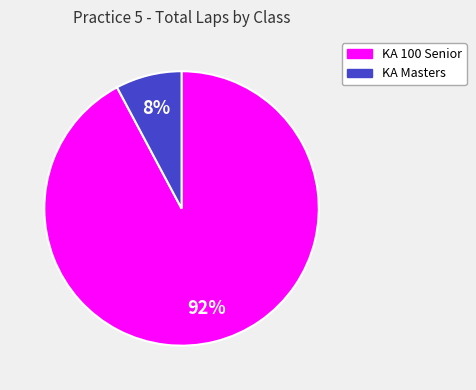

Does any single category account for the majority?

Yes